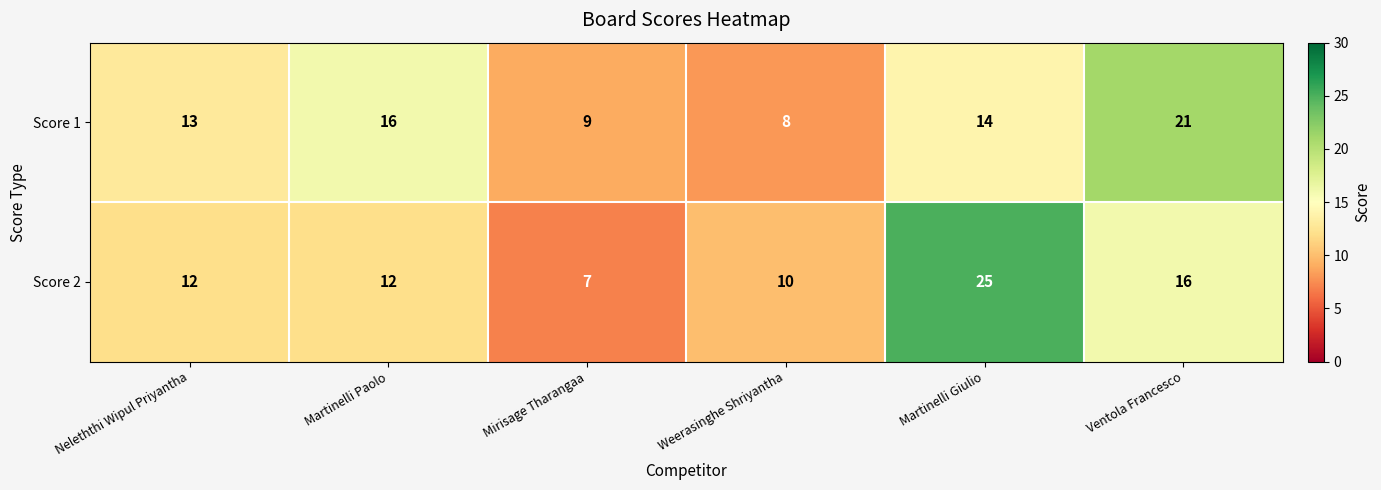

At which category is the sum across all series the highest?

Martinelli Giulio